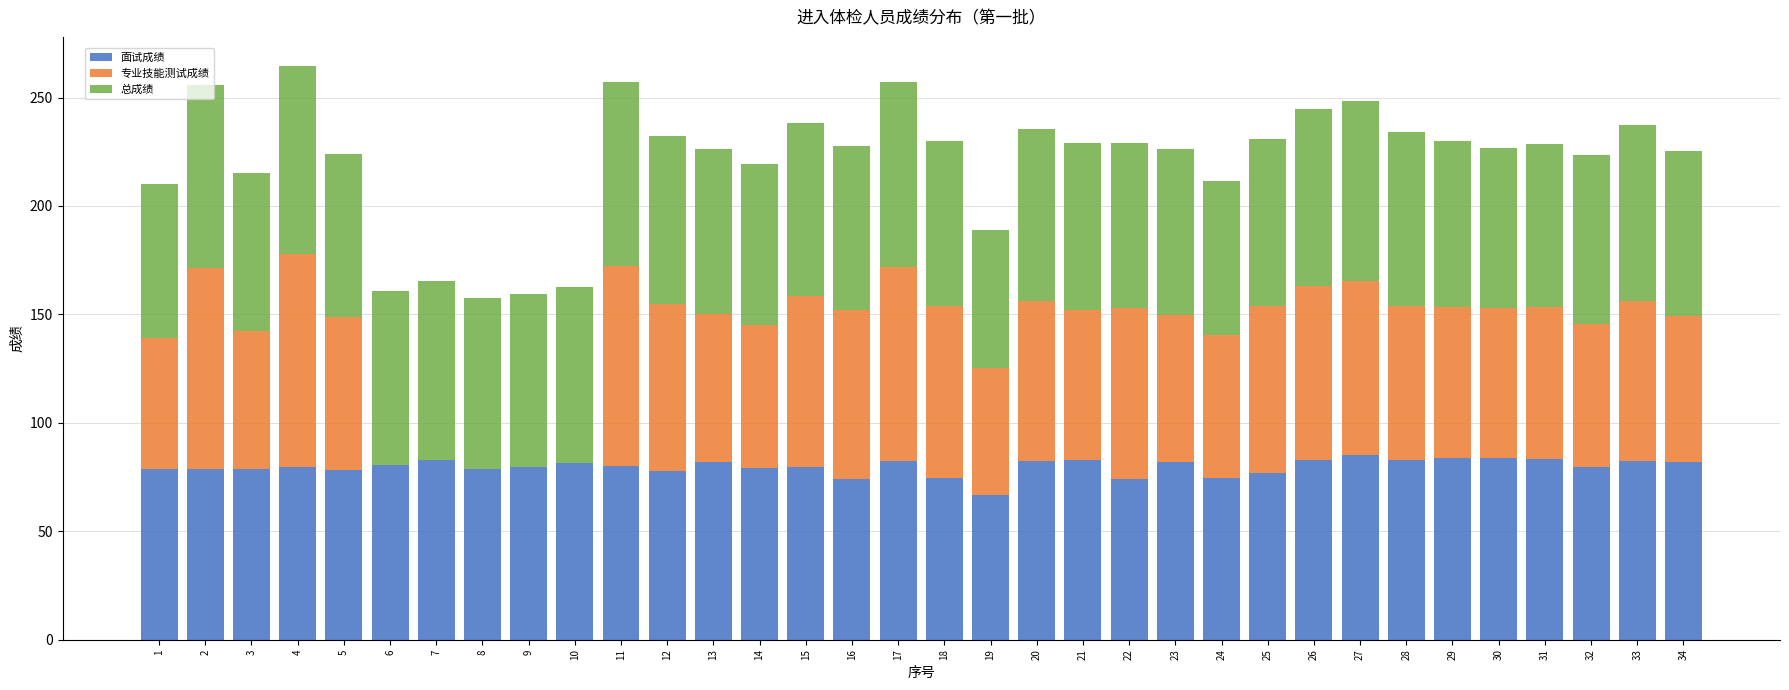

What is the total value across all series at 28?

234.1